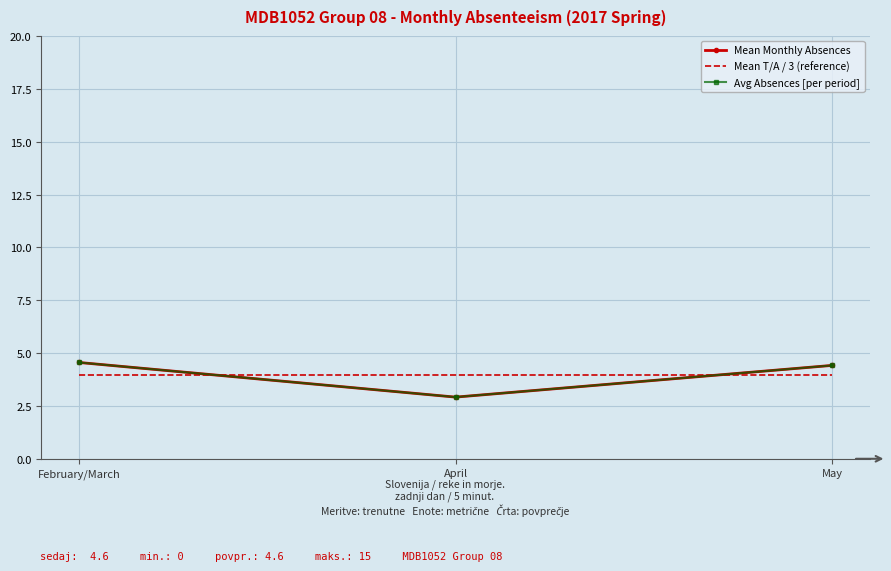

How many values in the Mean Monthly Absences series exceed 4?

2